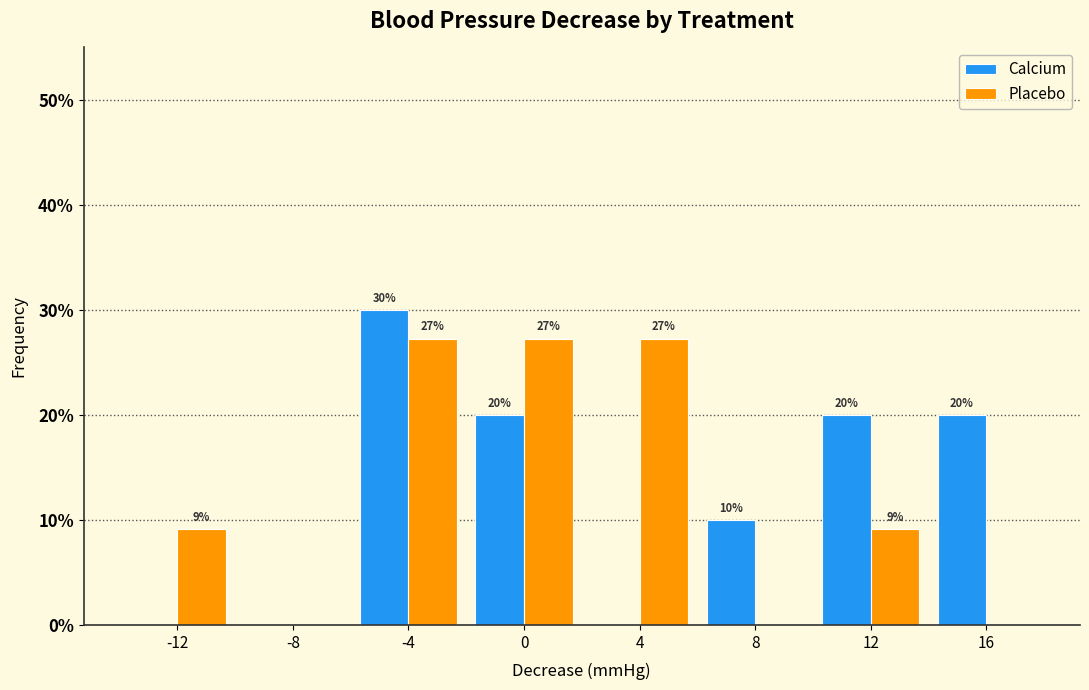

In the Calcium series, which range on the x-axis has the tallest bar?

-6 to -2